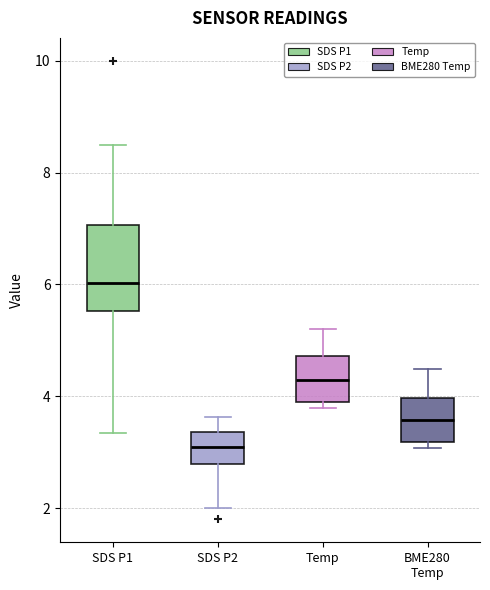

Where is the lower edge of the box for SDS P1 on the y-axis? The values are not printed on the chart, so give them approximately, as read against the axis.

5.6